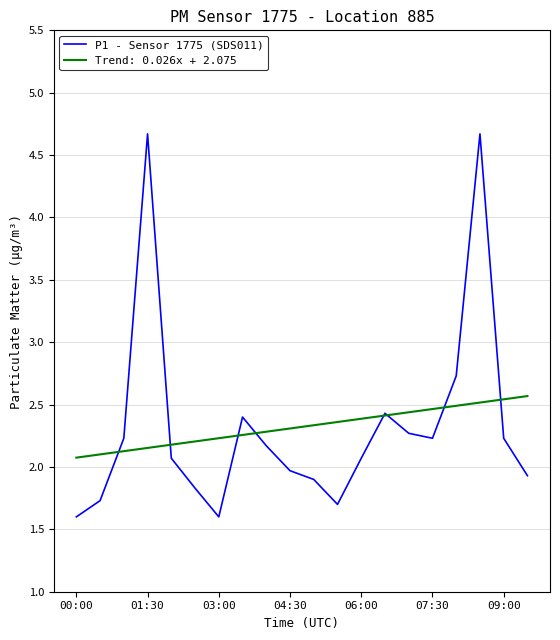

Which series has the largest range (max minus min)?

P1 - Sensor 1775 (SDS011)